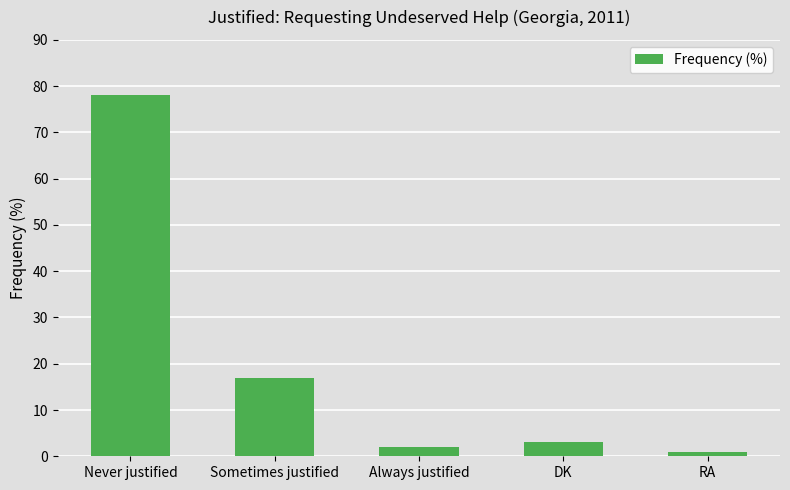

What is the average value?

20